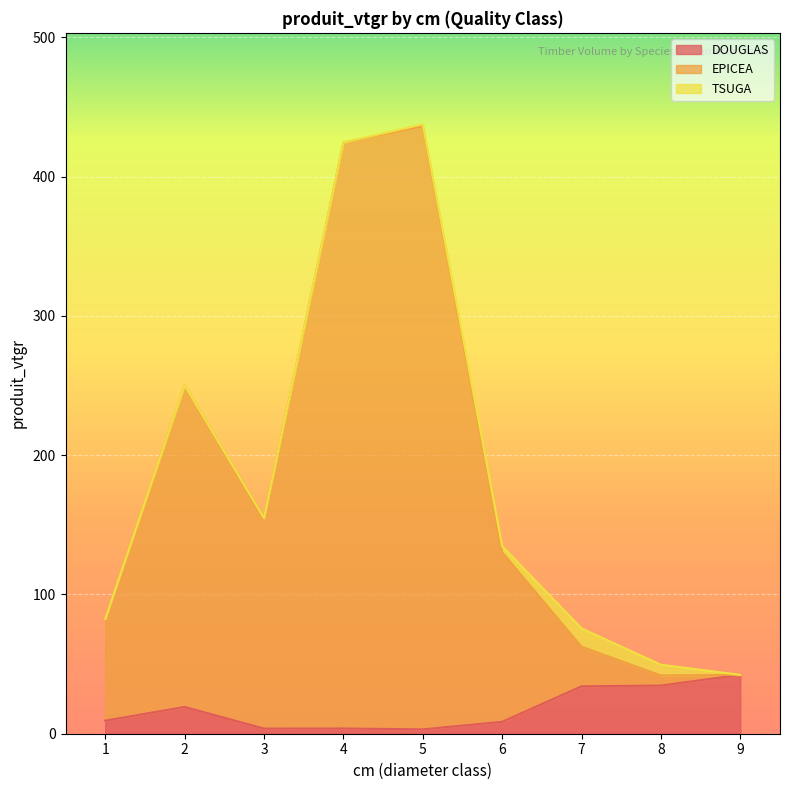

What is the average value of the DOUGLAS series?

17.6